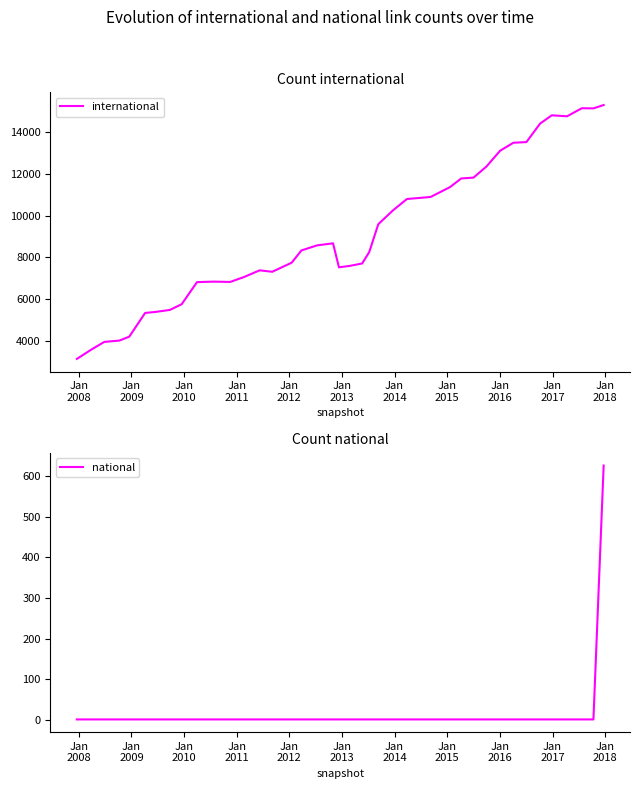

What is the sum of all international values?

365885